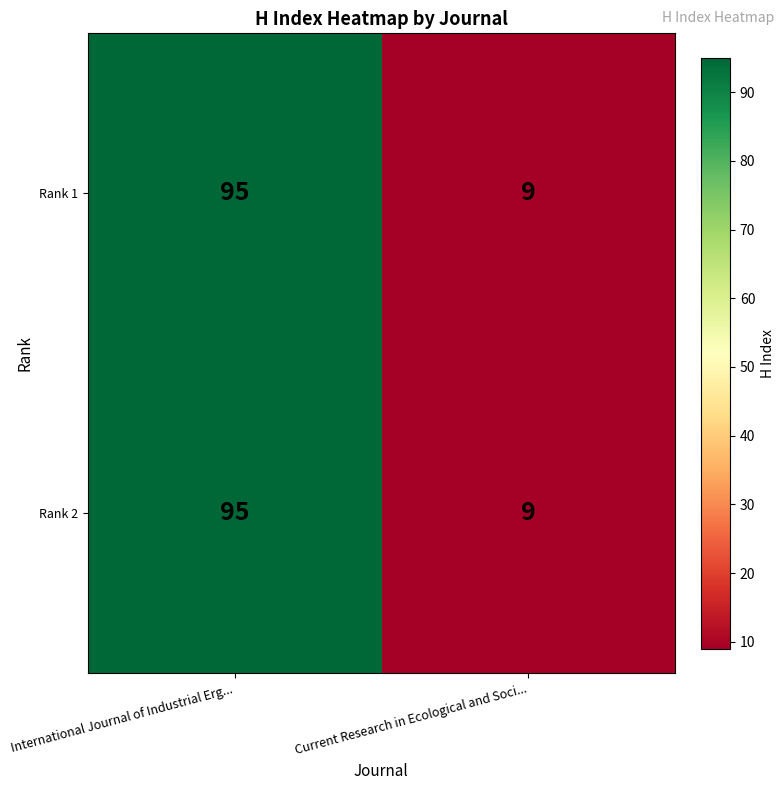

Reading right to left, extract all data points from this chart.

Rank 1: Current Research in Ecological and Soci...=9	International Journal of Industrial Erg...=95
Rank 2: Current Research in Ecological and Soci...=9	International Journal of Industrial Erg...=95